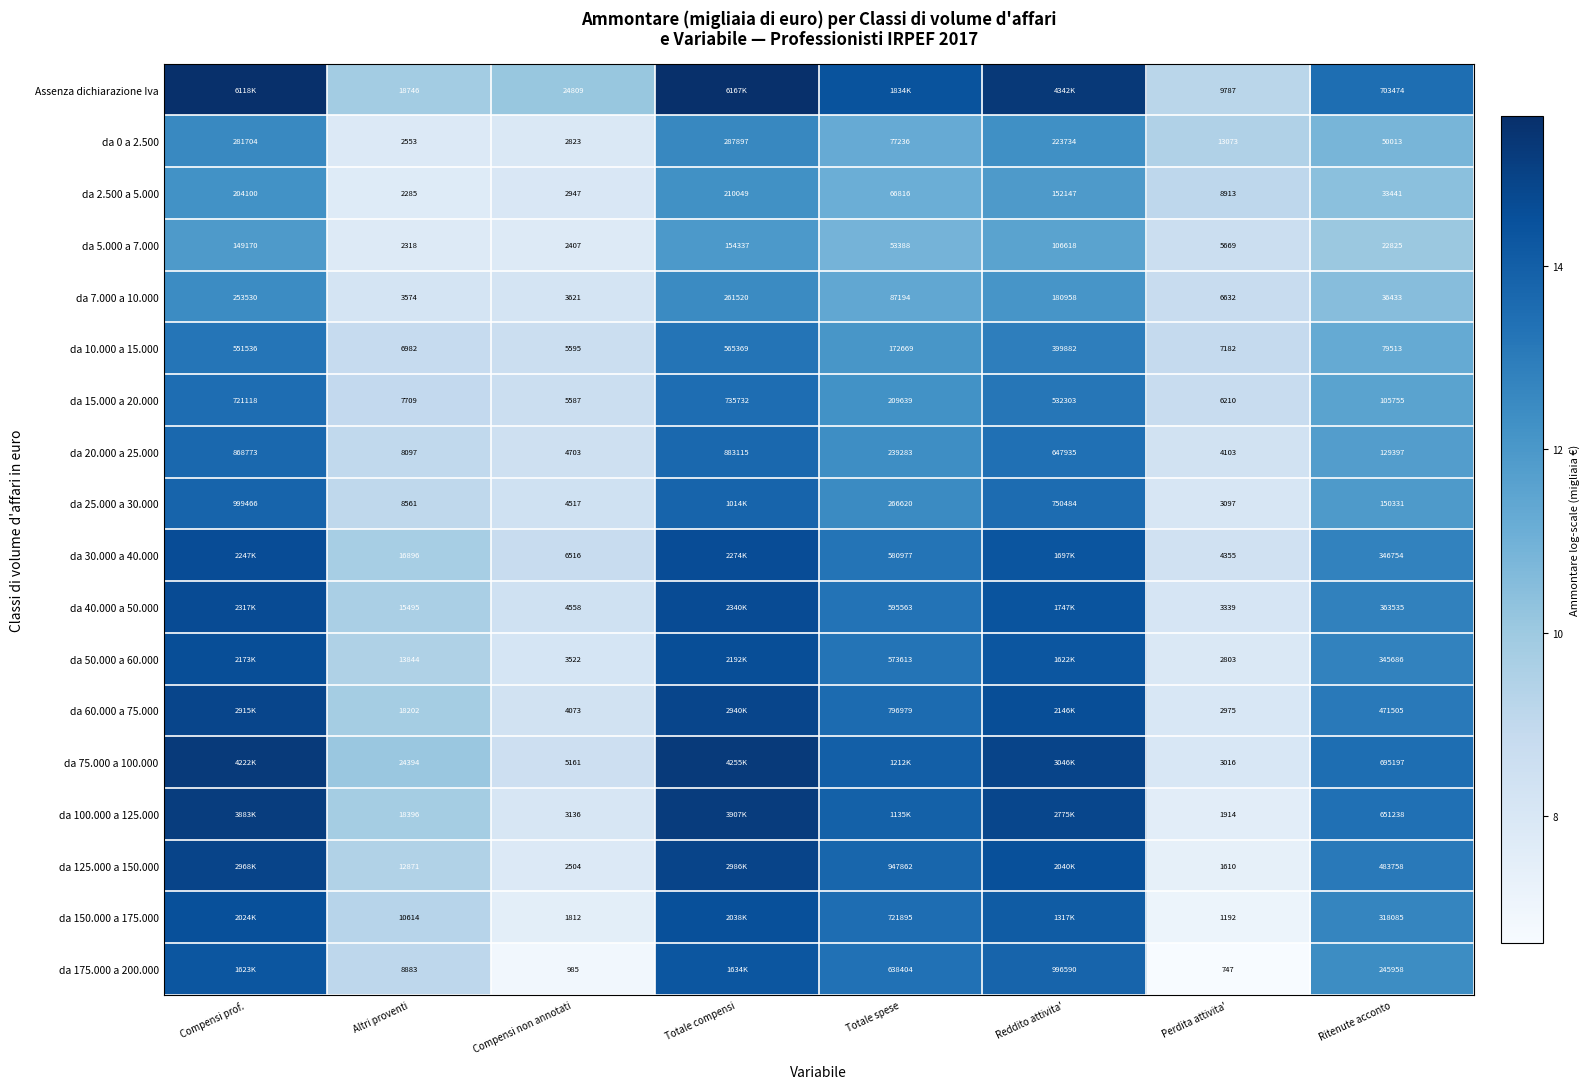

At which label does da 0 a 2.500 reach its peak?

Totale compensi